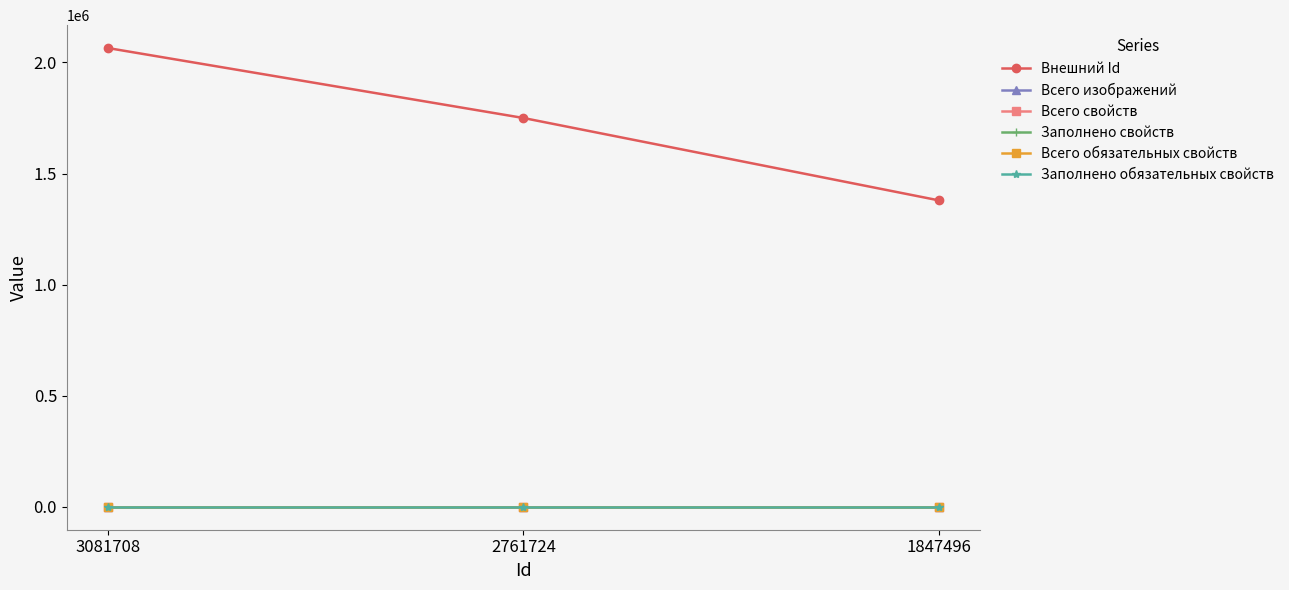

At 3081708, list the series in order from largest to smallest.

Внешний Id, Всего изображений, Всего свойств, Заполнено свойств, Всего обязательных свойств, Заполнено обязательных свойств